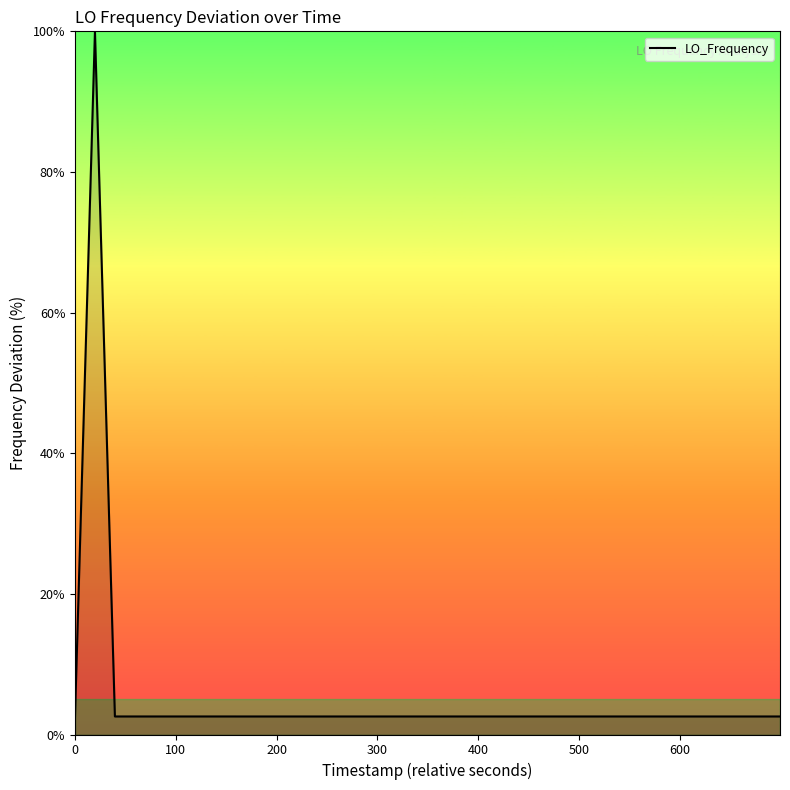

Reading right to left, what are all the values shown in this chart?

2.6	2.6	2.6	2.6	2.6	2.6	2.6	2.6	2.6	2.6	2.6	2.6	2.6	2.6	2.6	2.6	2.6	2.6	2.6	2.6	2.6	2.6	2.6	2.6	2.6	2.6	2.6	2.6	2.6	2.6	2.6	2.6	2.6	2.6	2.6	2.6	2.6	2.6	100.0	2.6